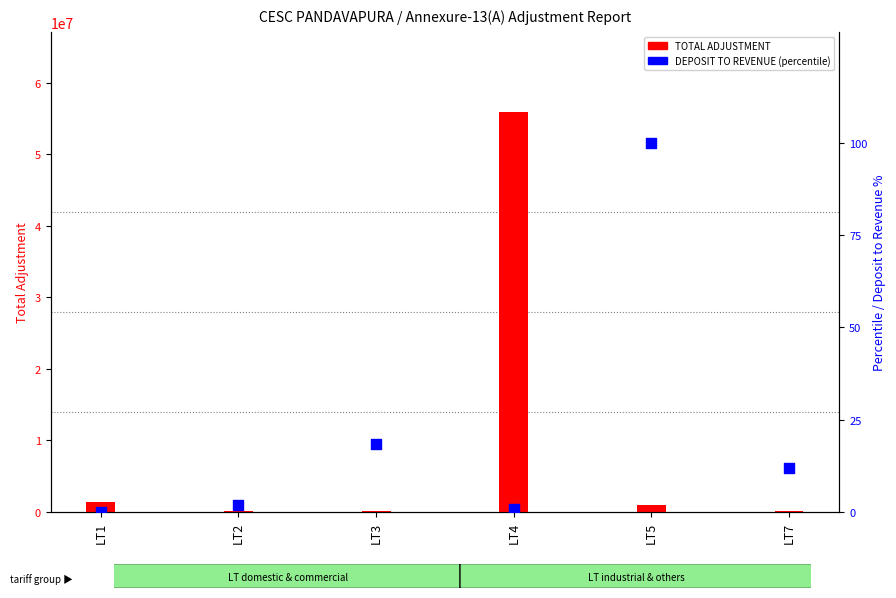

What is the total value across all series at LT4?

55918778.9